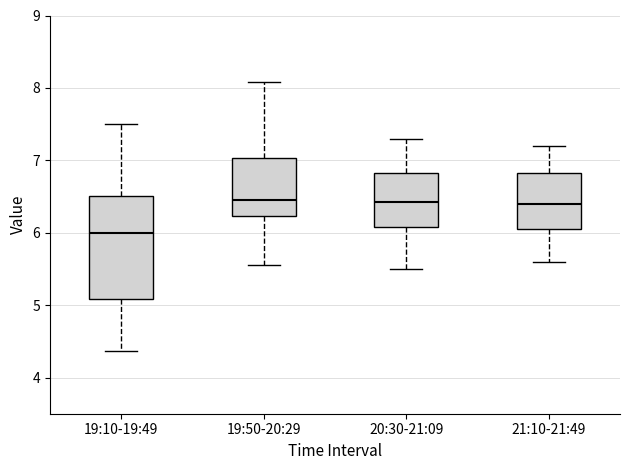

Where is the upper edge of the box for 20:30-21:09 on the y-axis? The values are not printed on the chart, so give them approximately, as read against the axis.

6.8